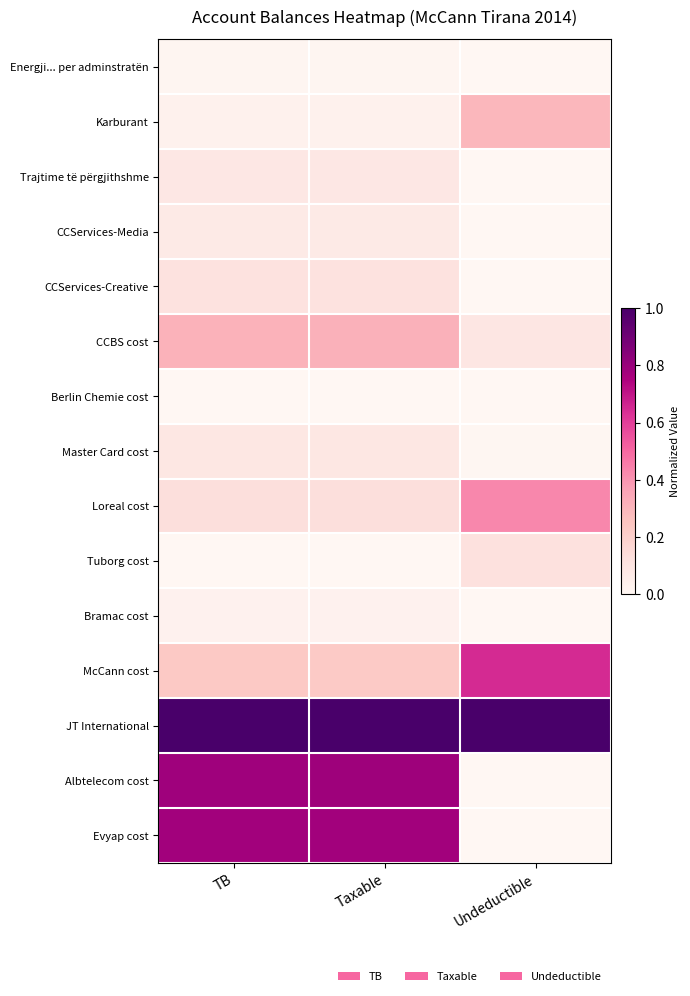

Which has a higher value, Taxable or TB?

Taxable